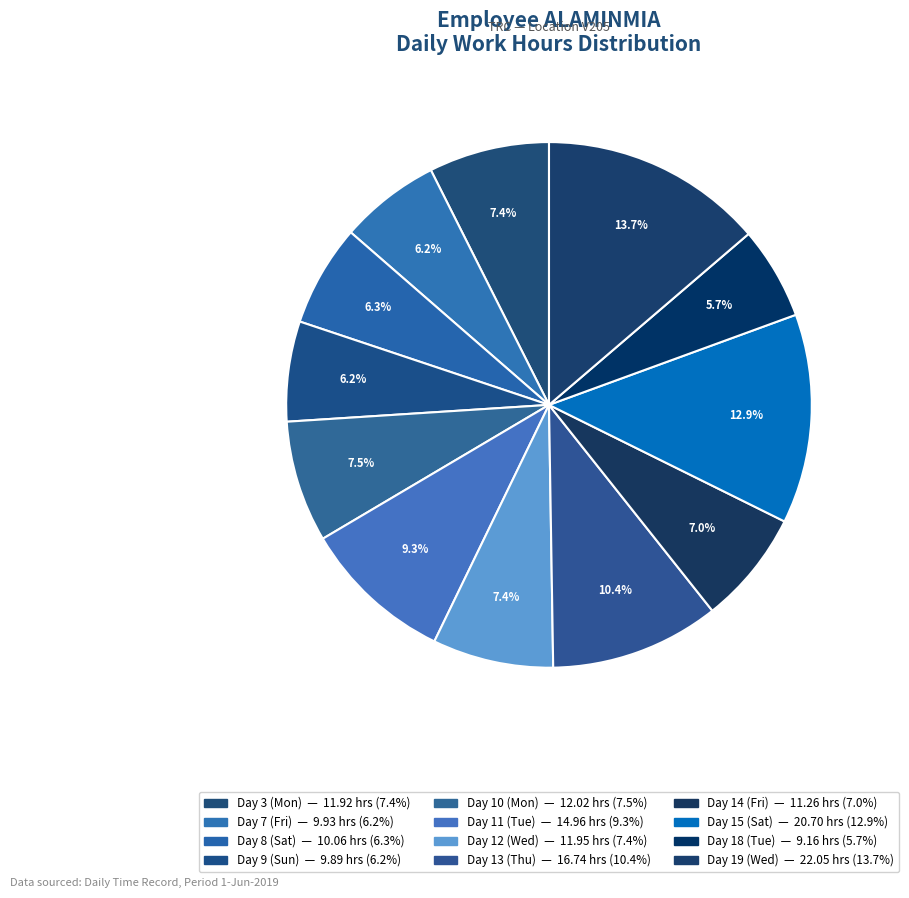

Combined, what portion of the pie is Day 19 (Wed) and Day 3 (Mon)?

21.1%